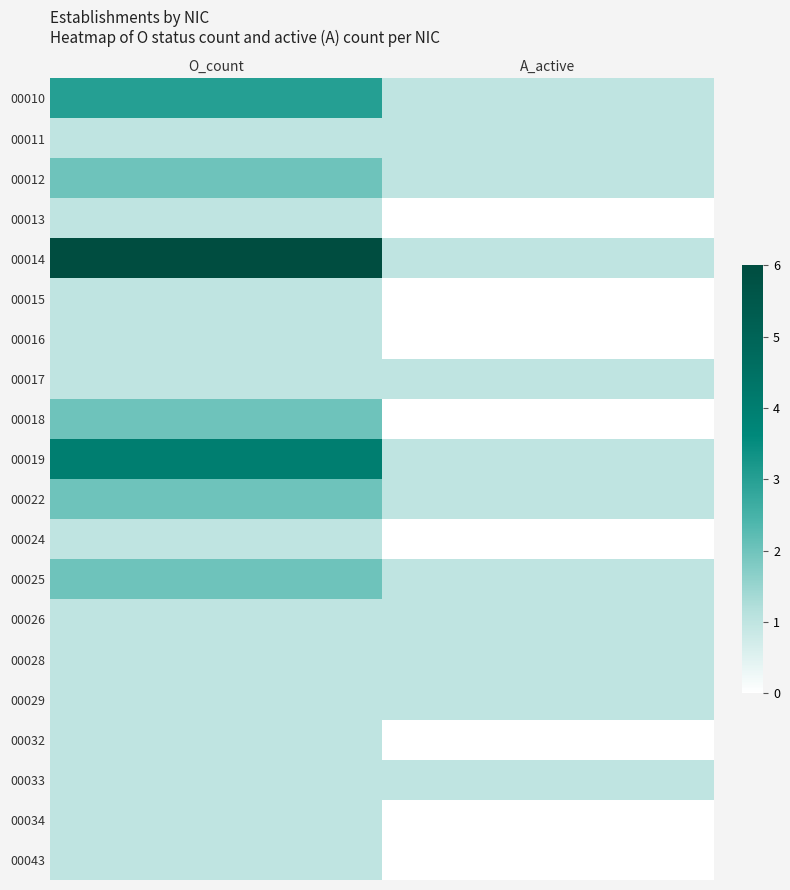

What is the total value across all series at O_count?

34